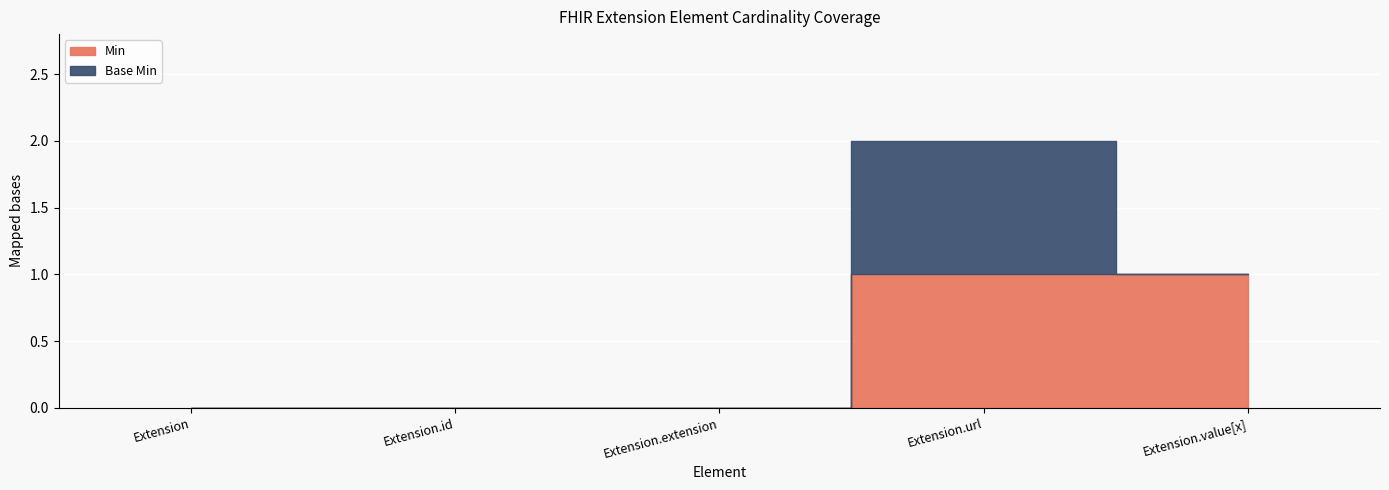

At which category does Base Min reach its first local peak?

Extension.url